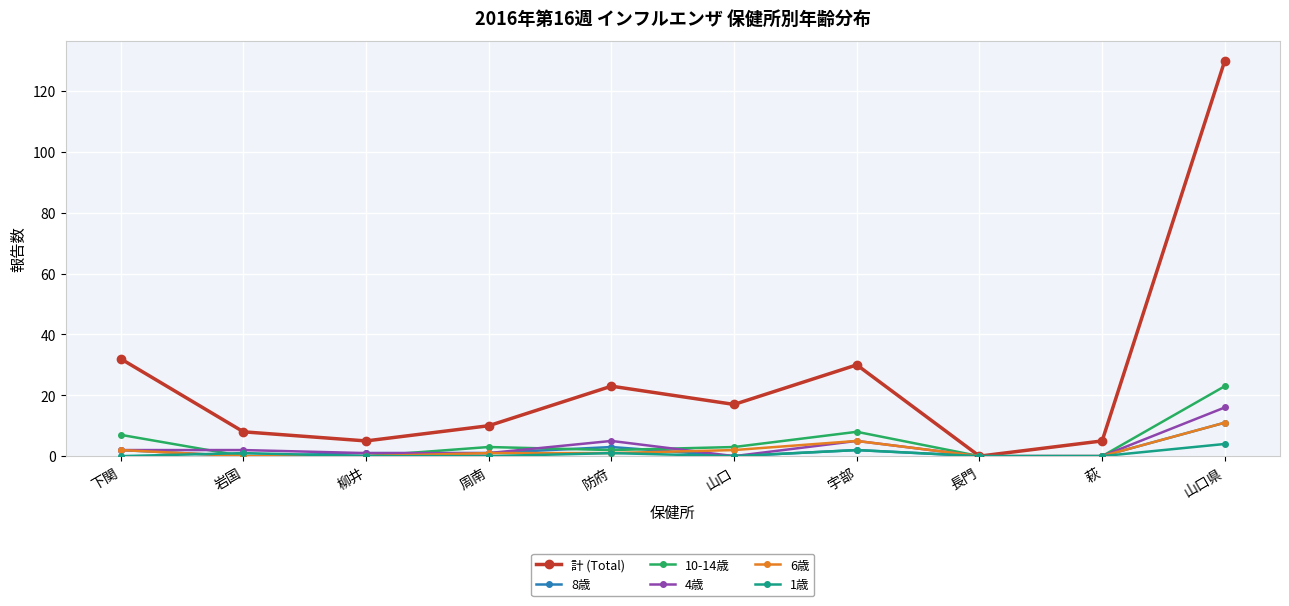

What is the difference between the maximum and minimum values in the 8歳 series?

11